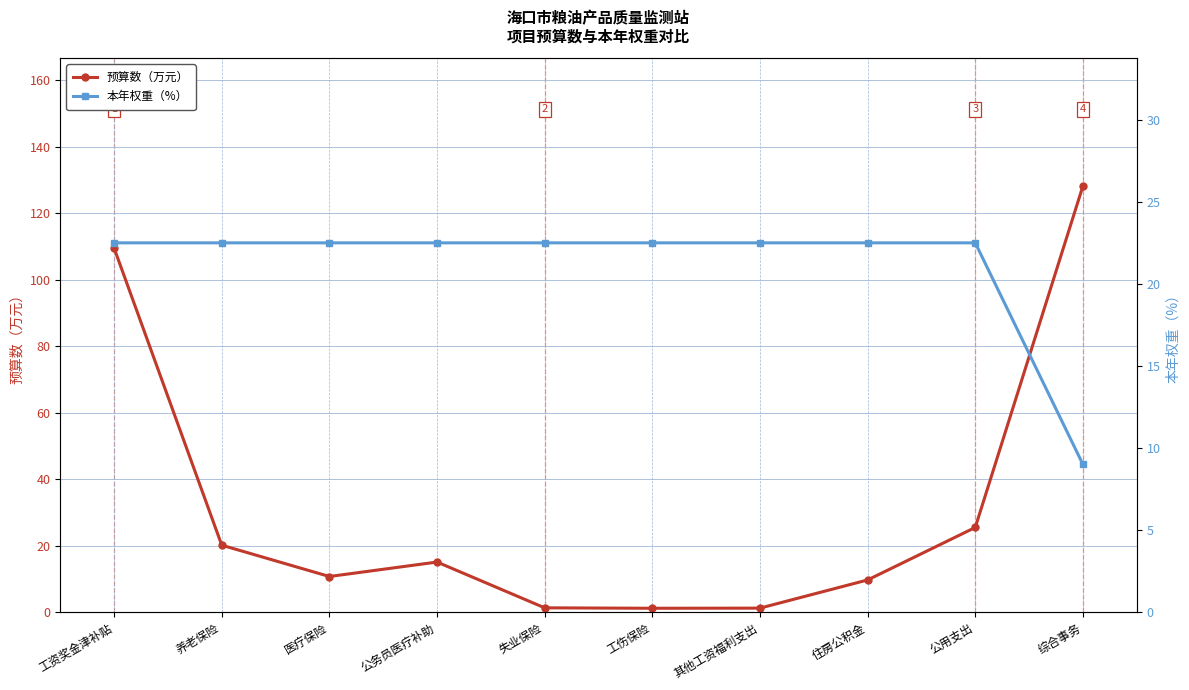

Does the chart display data point markers on the line(s)?

Yes